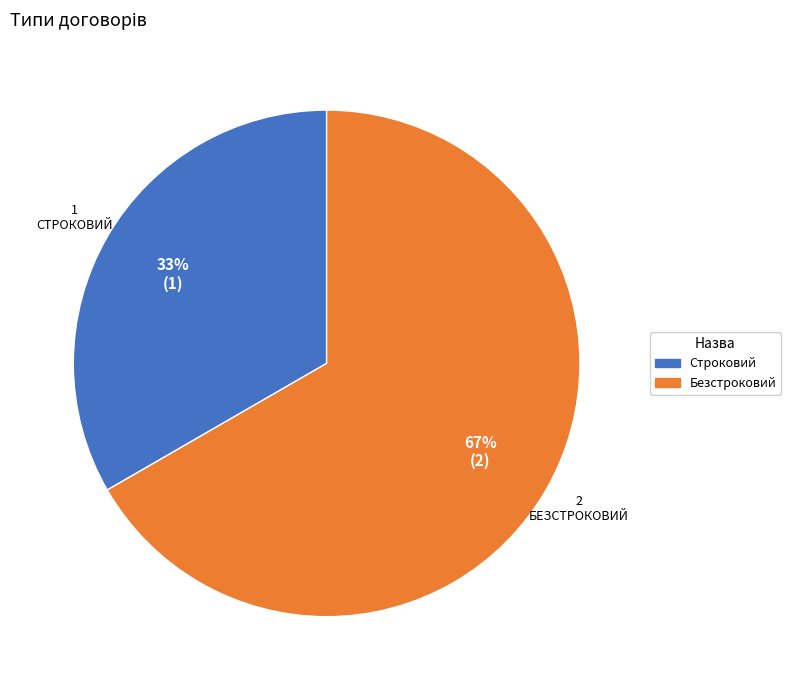

Which slice is the smallest?

Строковий